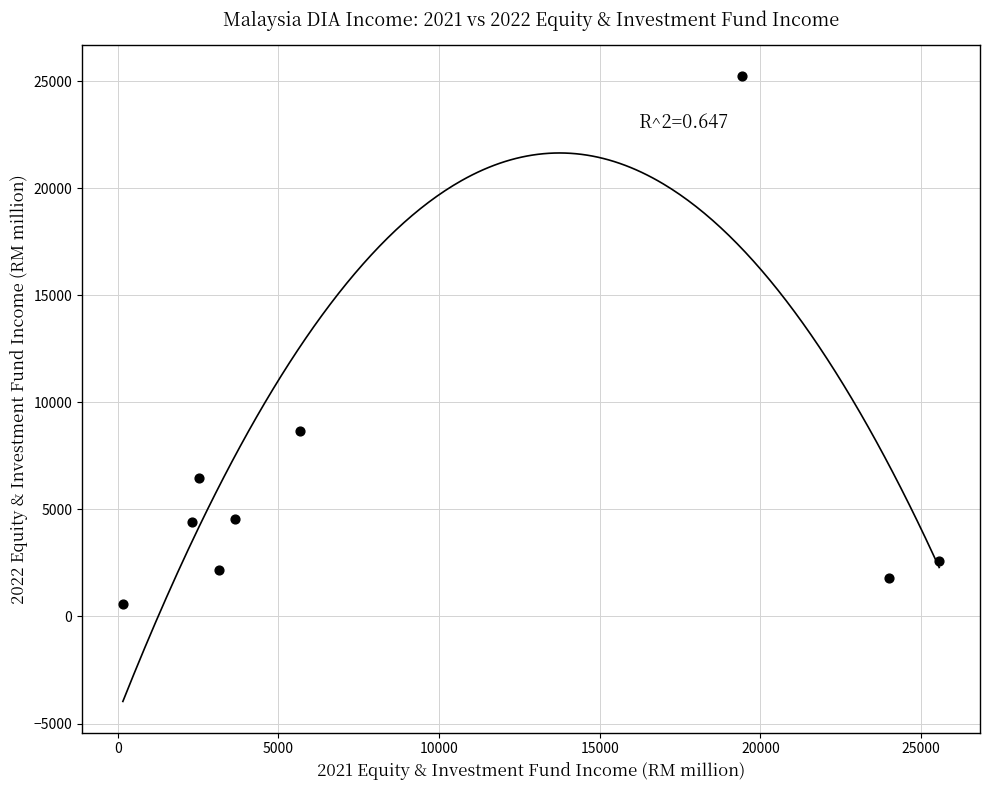

What Y value in the scatter plot is closest to 12908?

8652.4